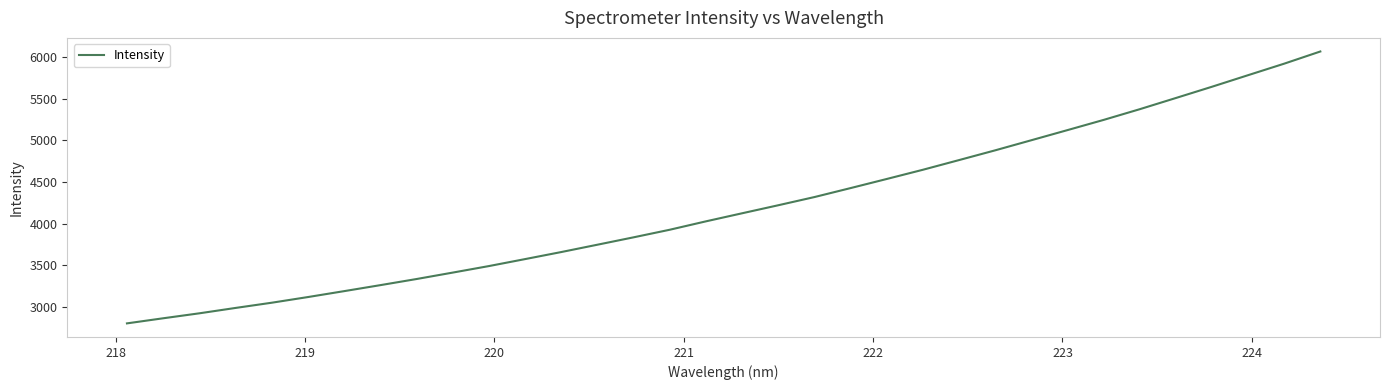

What is the difference between the maximum and minimum values?

3267.2